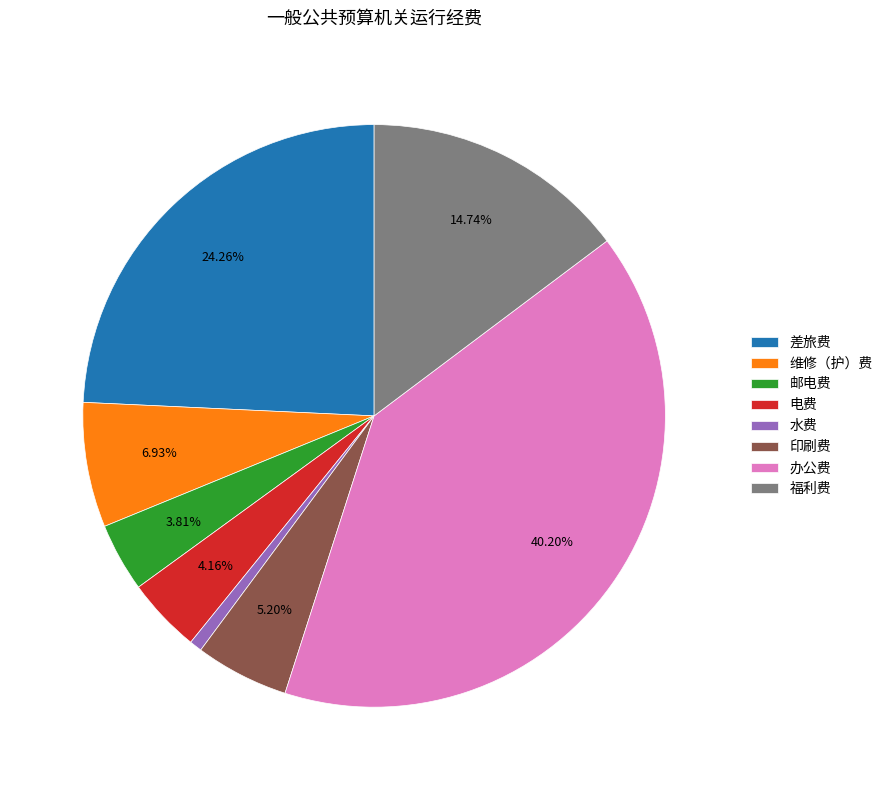

What percentage do 邮电费 and 印刷费 together represent?

9.0%